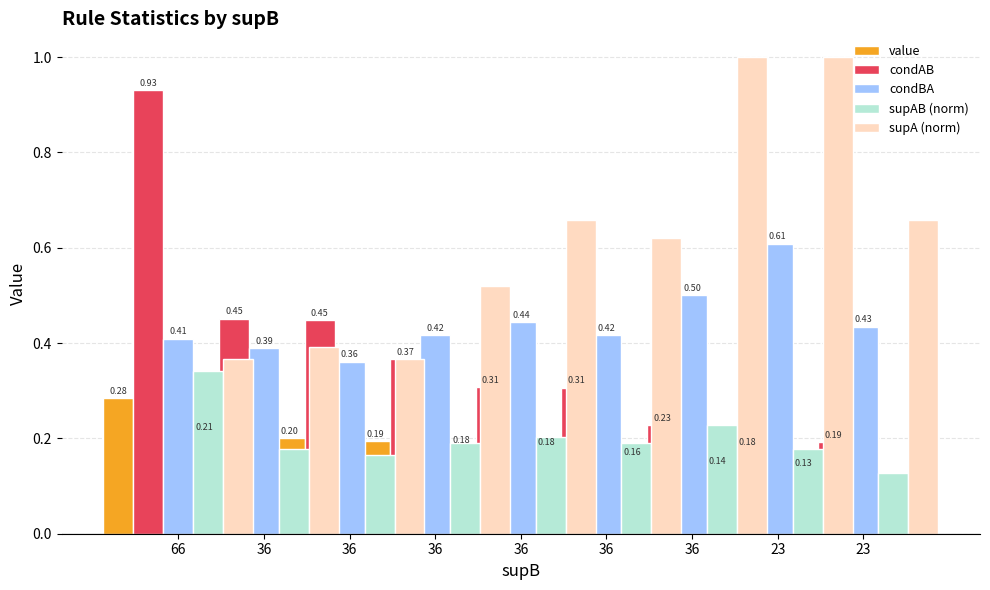

At which category is the sum across all series the highest?

66